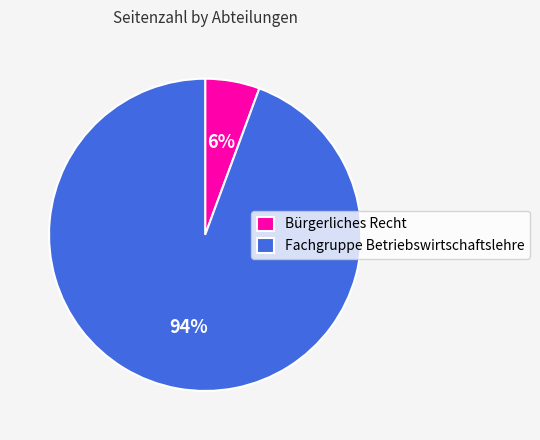

Do Bürgerliches Recht and Fachgruppe Betriebswirtschaftslehre together represent more than half of the pie?

Yes